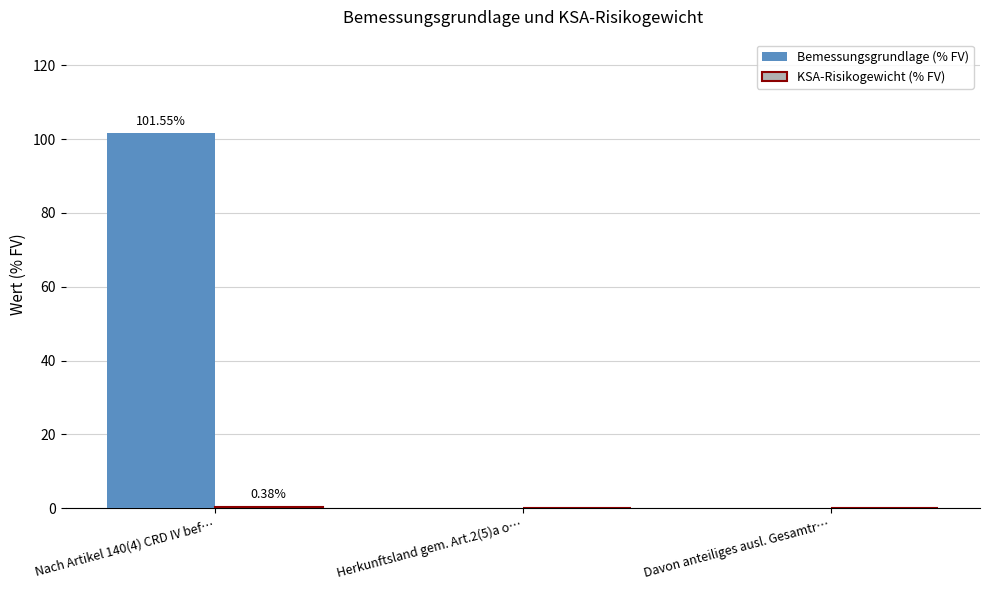

The value of Bemessungsgrundlage (% FV) at Davon anteiliges ausl. Gesamtr… is 42.1. True or false?

False